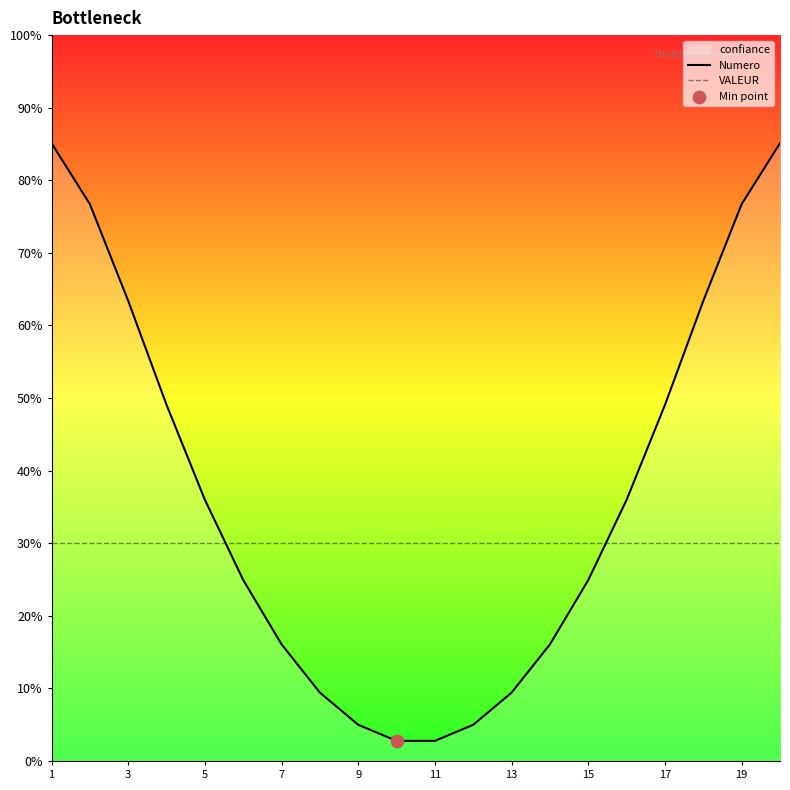

Which series has the largest total across all categories?

Numero